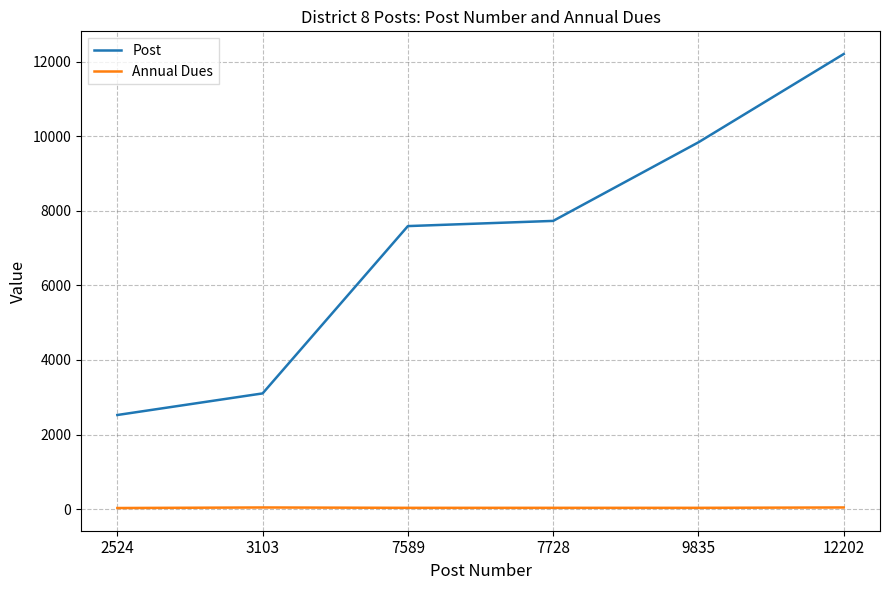

Rank the series by their maximum value, from lowest to highest.

Annual Dues, Post